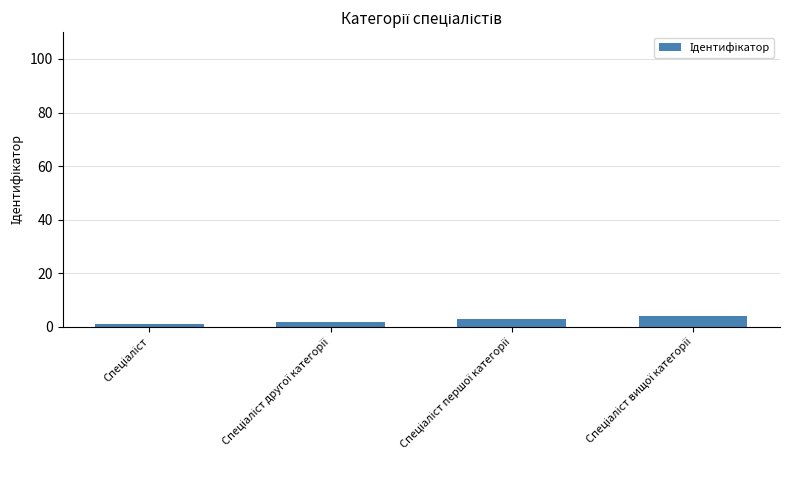

What is the sum of all values?

10